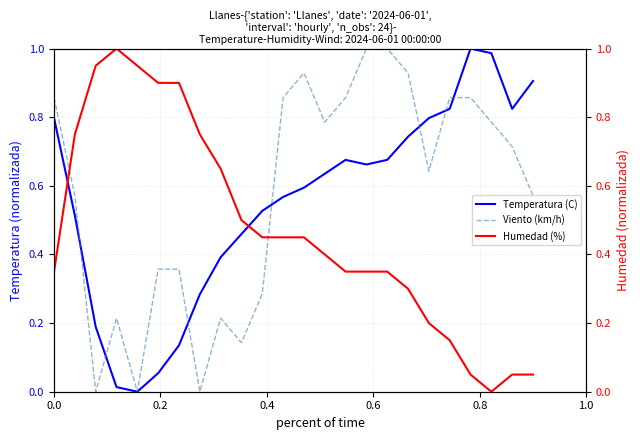

The value of Humedad (%) at 13 is 0.5. True or false?

False